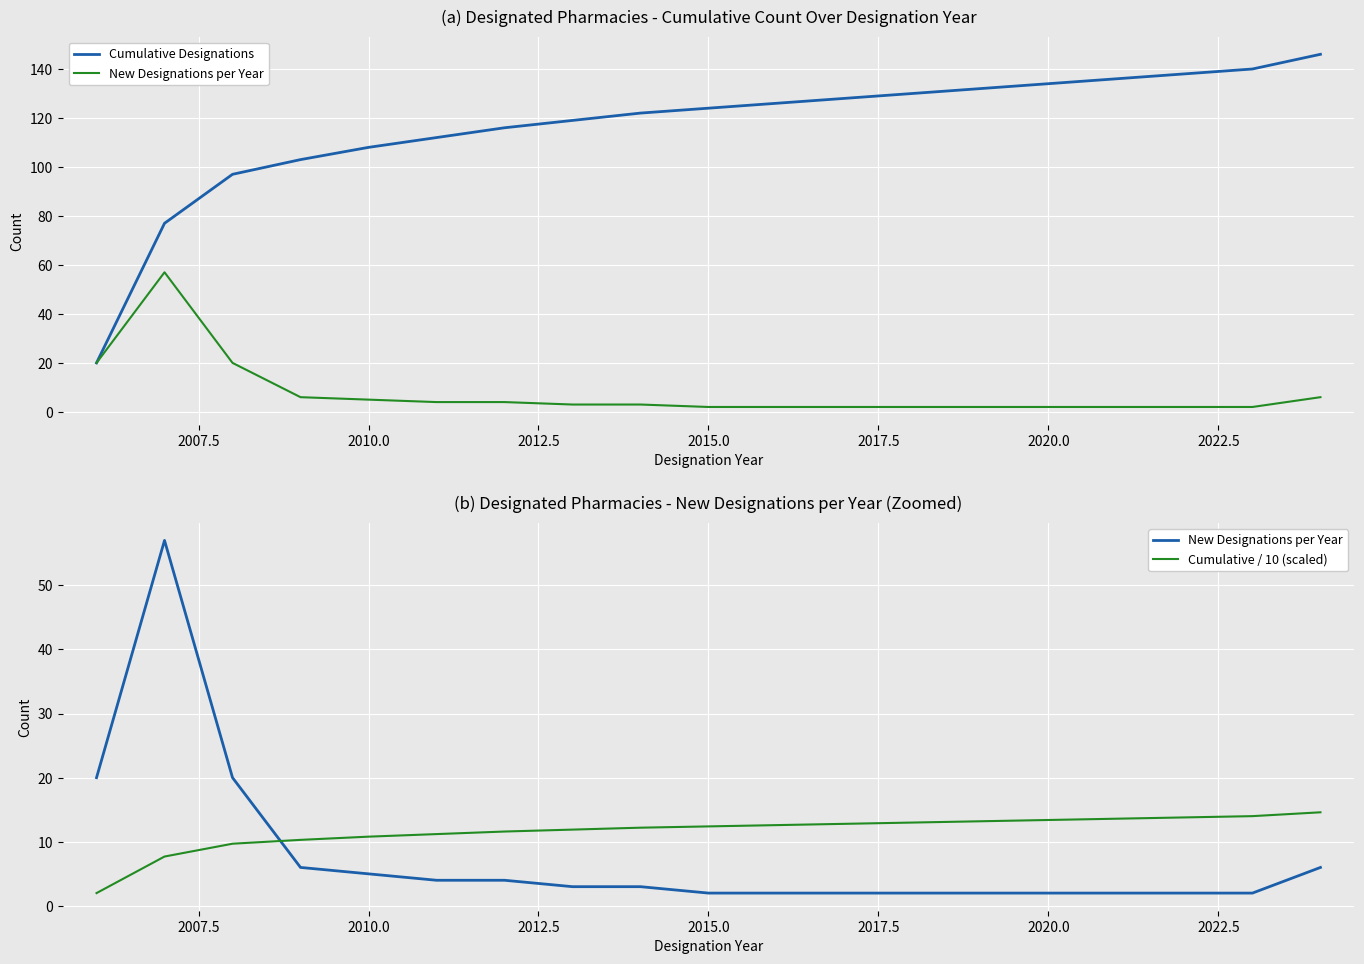

Between 2007.5 and 14, which series saw the biggest shift?

Cumulative Designations